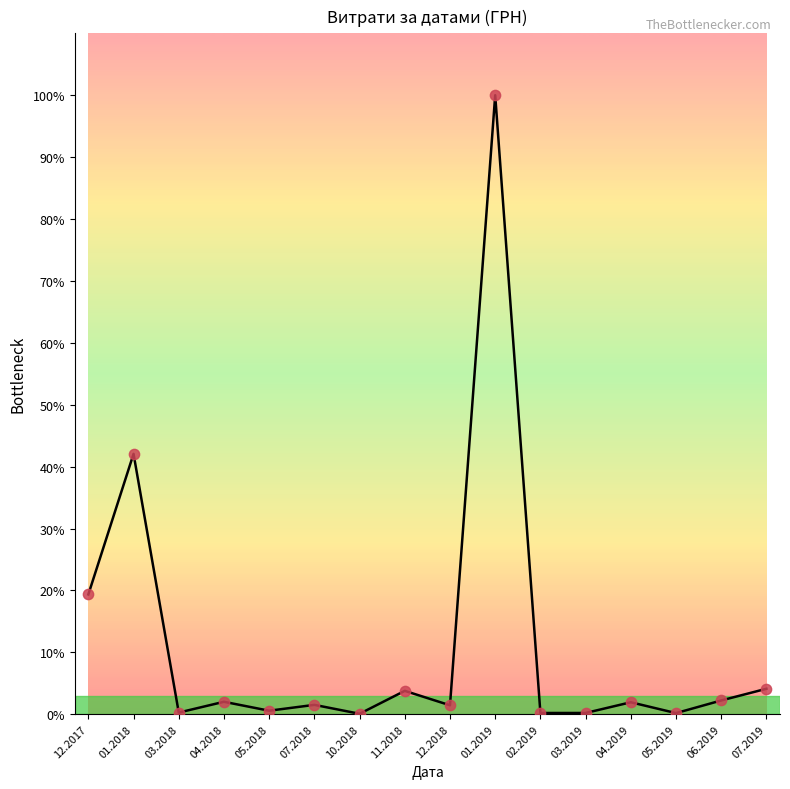

What is the change in value from 02.2019 to 07.2019?

+21427.0